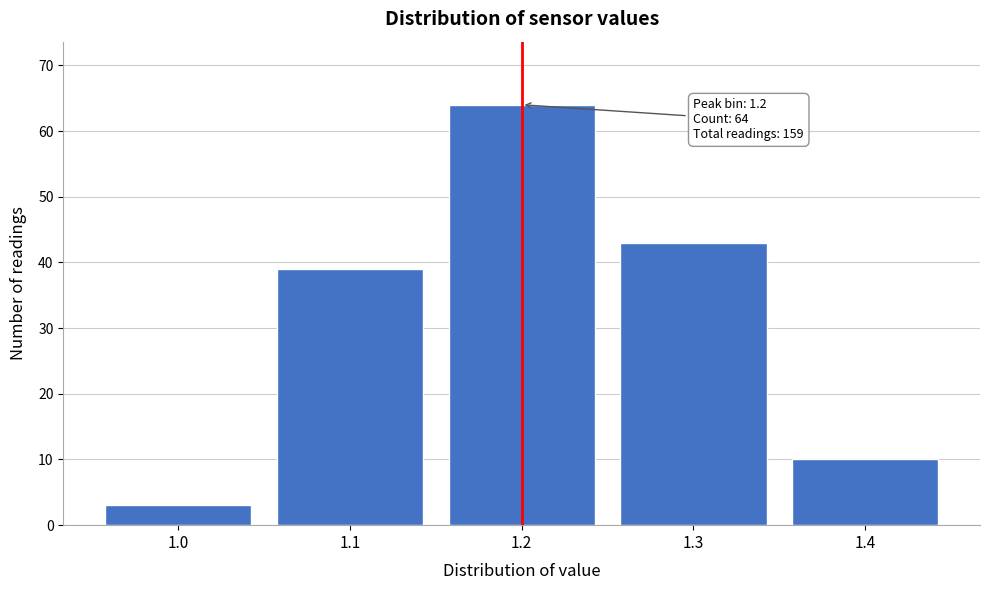

Reading left to right, what are all the values shown in this chart?

1.0=3	1.1=39	1.2=64	1.3=43	1.4=10